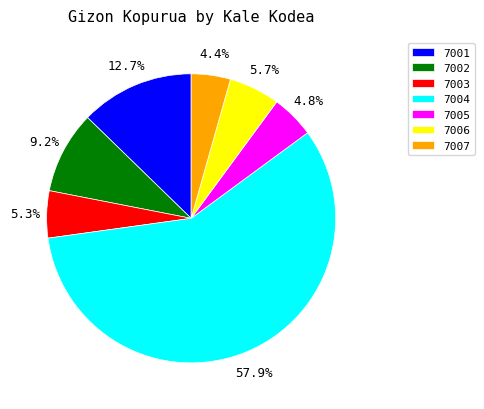

Which slice is the largest?

7004